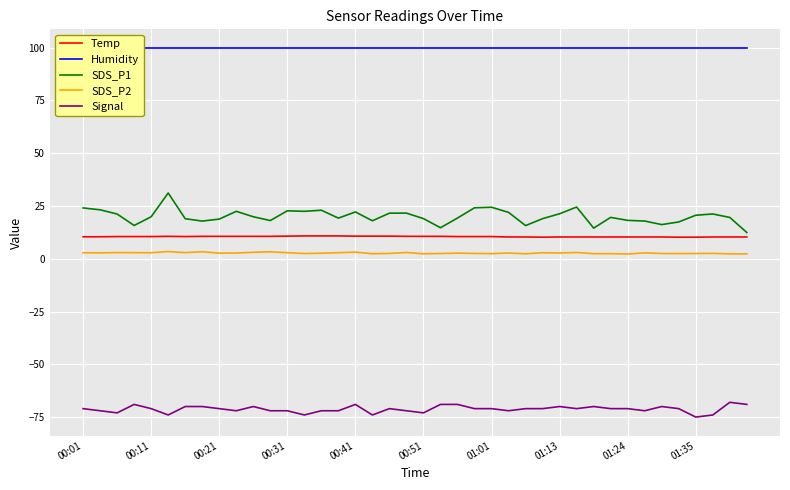

What is the spread (max minus min) of values at 25?

171.9